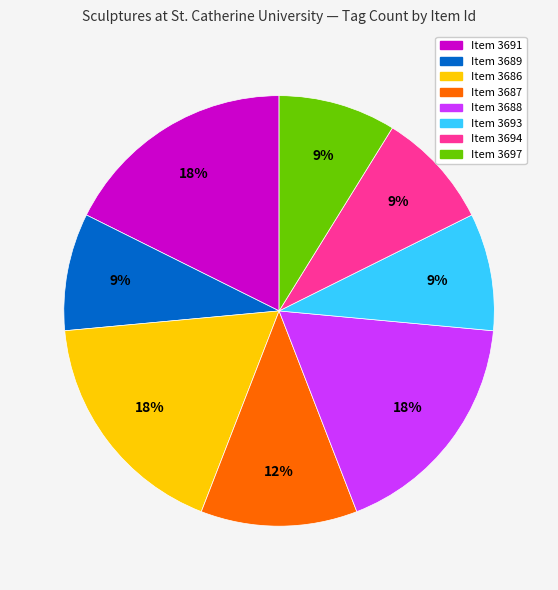

Is there any slice that represents more than half of the pie?

No